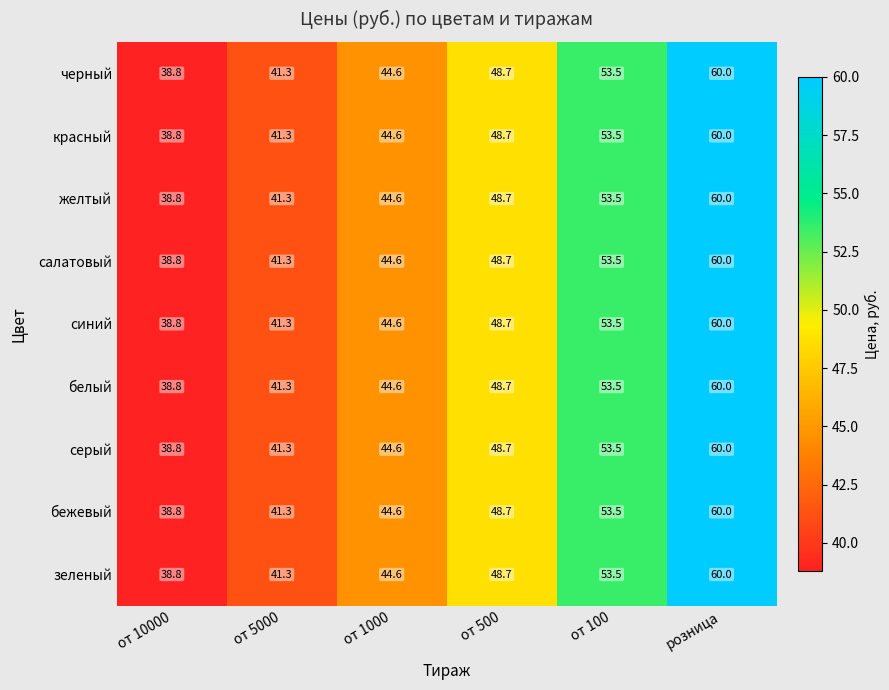

How many data points in серый are above 48?

3